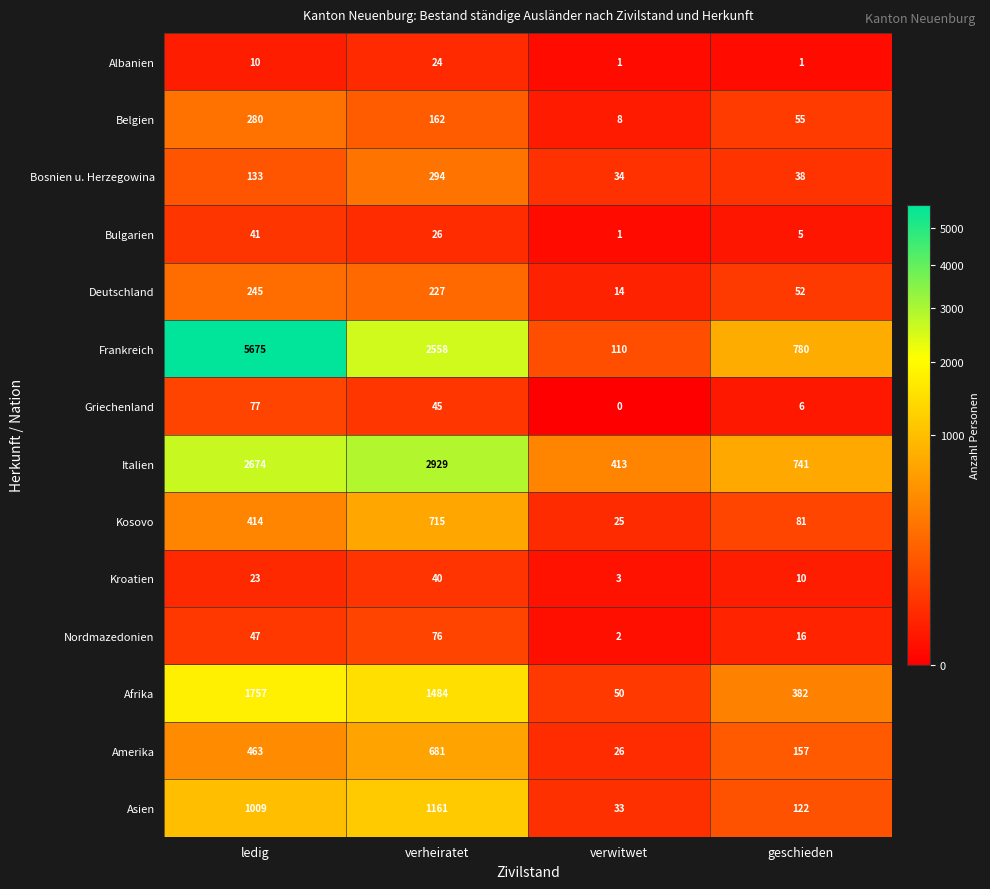

Which label corresponds to the largest value in the chart?

ledig